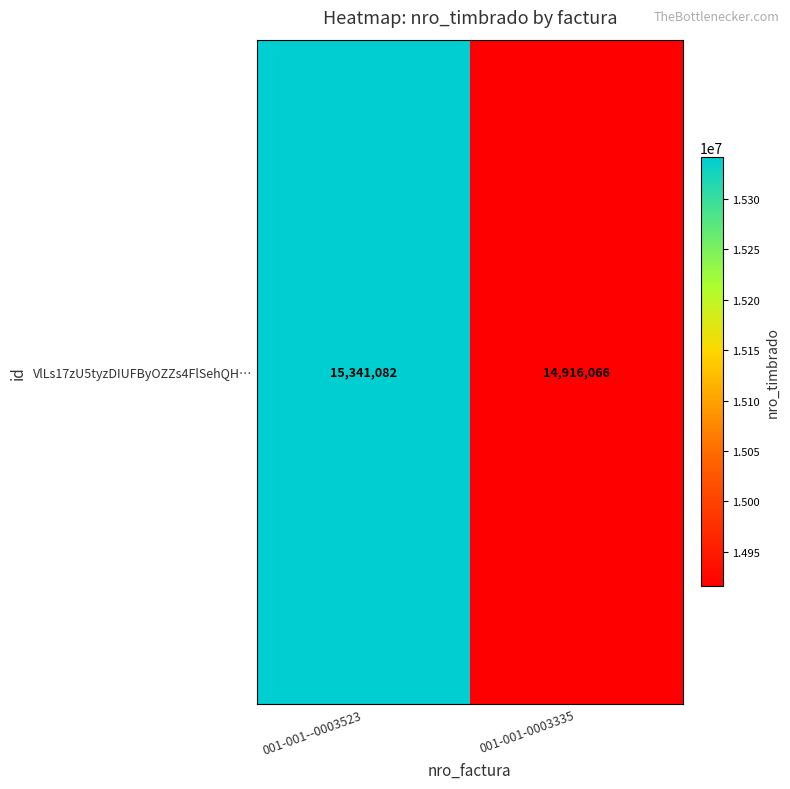

Rank the categories by value from lowest to highest.

001-001-0003335, 001-001--0003523